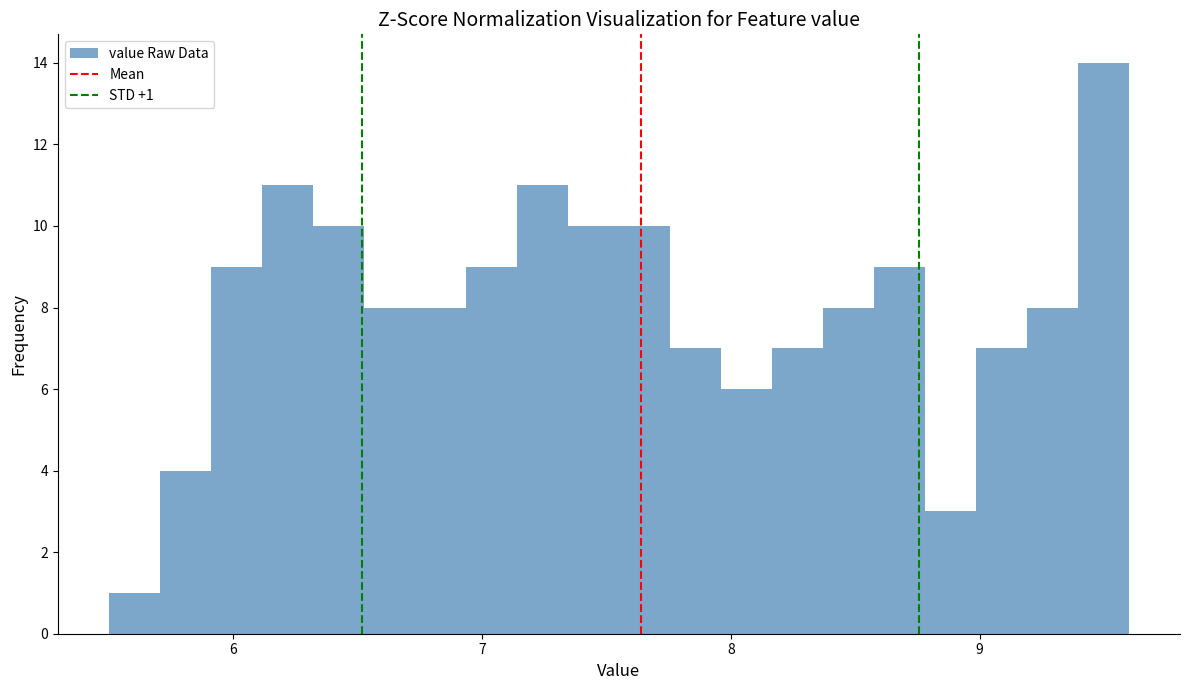

Around what value on the x-axis is the tallest bar? Give the approximate position of its centre, as read against the axis.

9.5